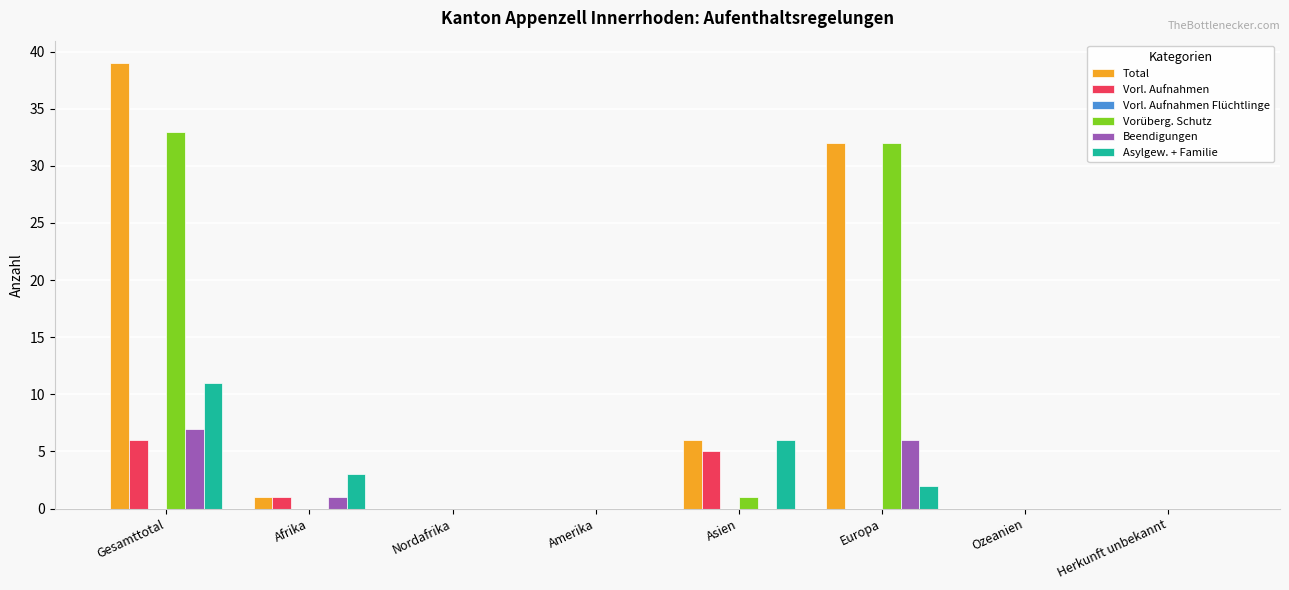

How many groups of bars are there?

8